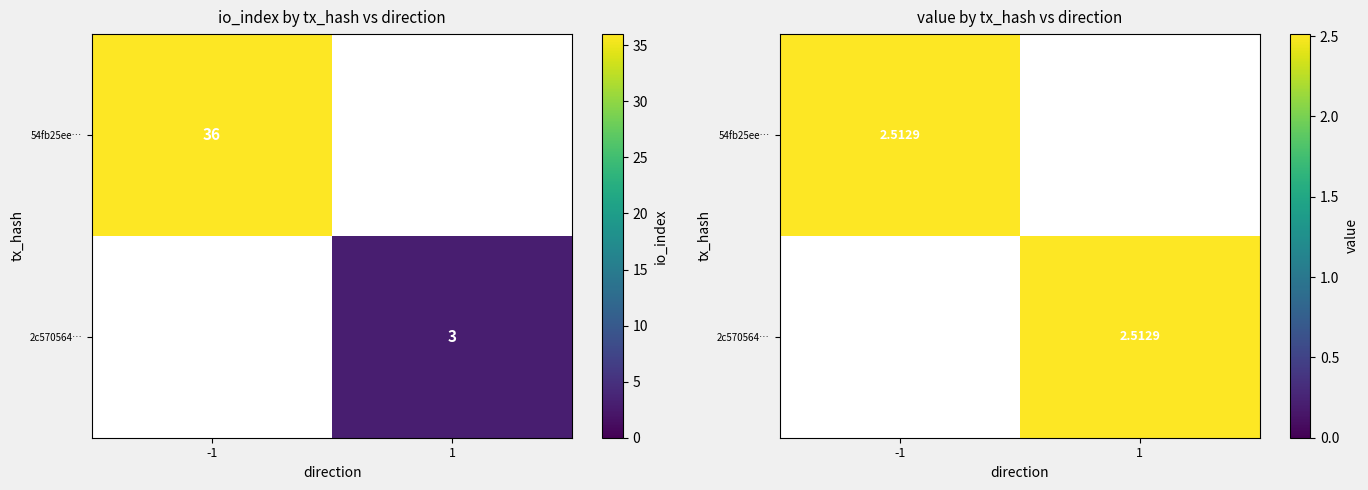

How many positive values does the 54fb25ee4ff34ed2c88938914971b9785dff3ab series have?

2